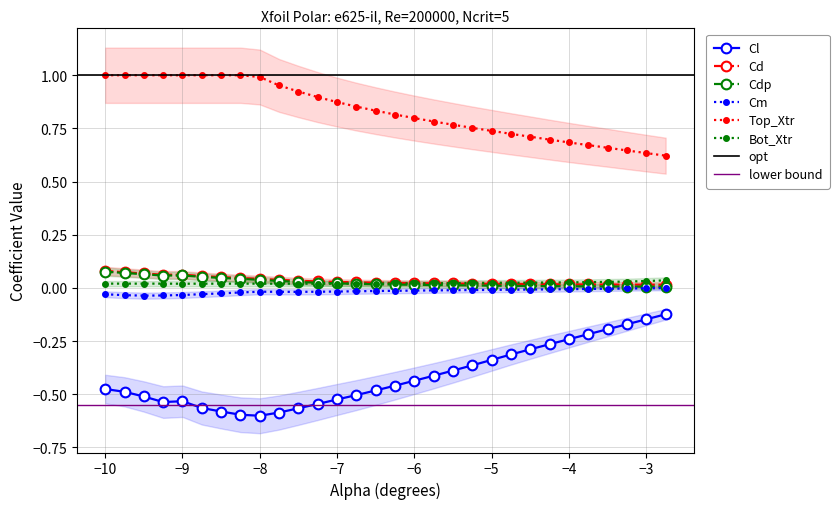

Is this an area chart (filled region under the line)?

No